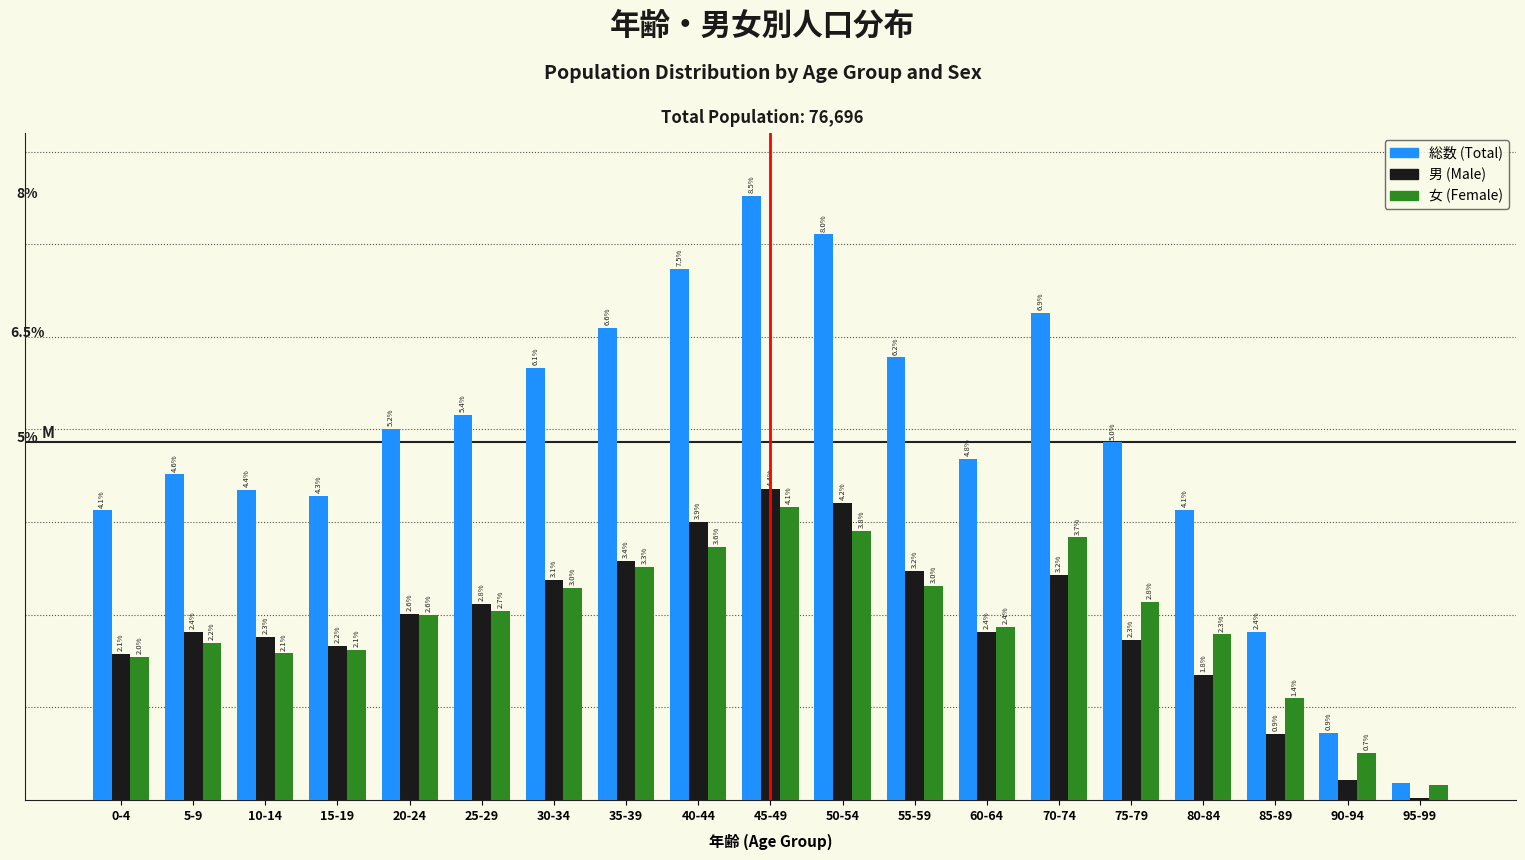

Does the chart contain stacked bars?

No